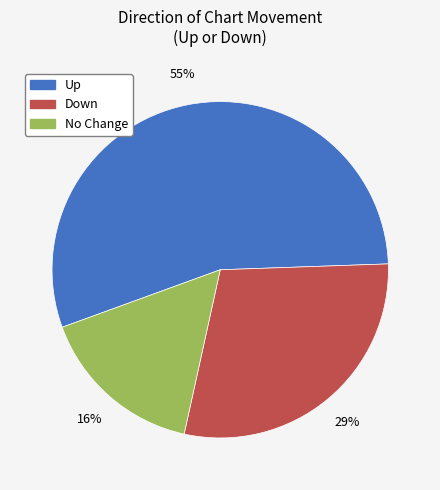

Is there any slice that represents more than half of the pie?

Yes